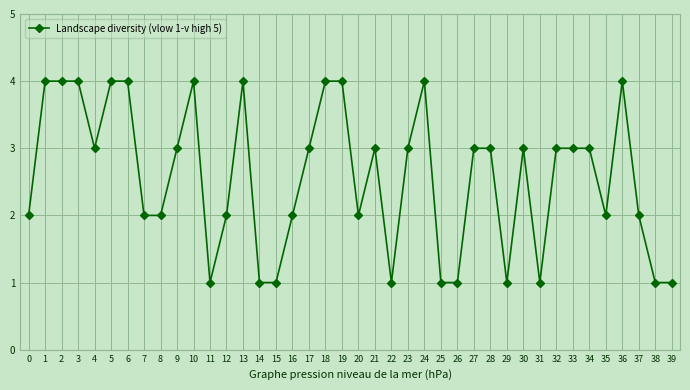

The chart shows a value of 1 at 20. True or false?

False